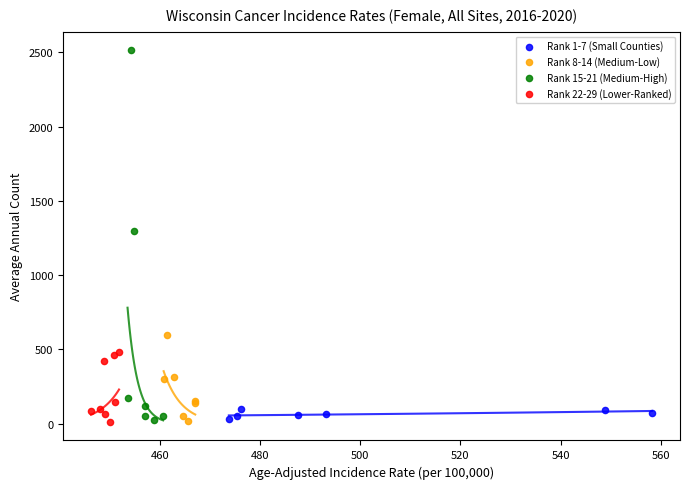

Which series has the largest Y range (max minus min)?

Rank 15-21 (Medium-High)